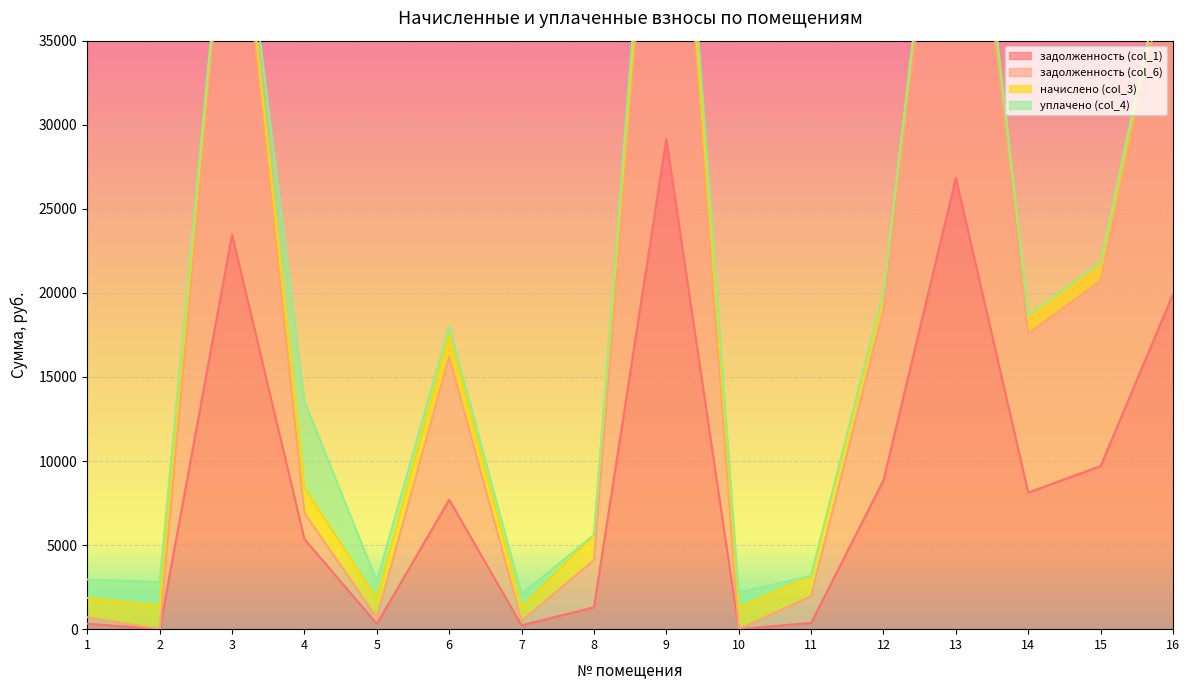

At which label is задолженность (col_6) closest to 28923?

15